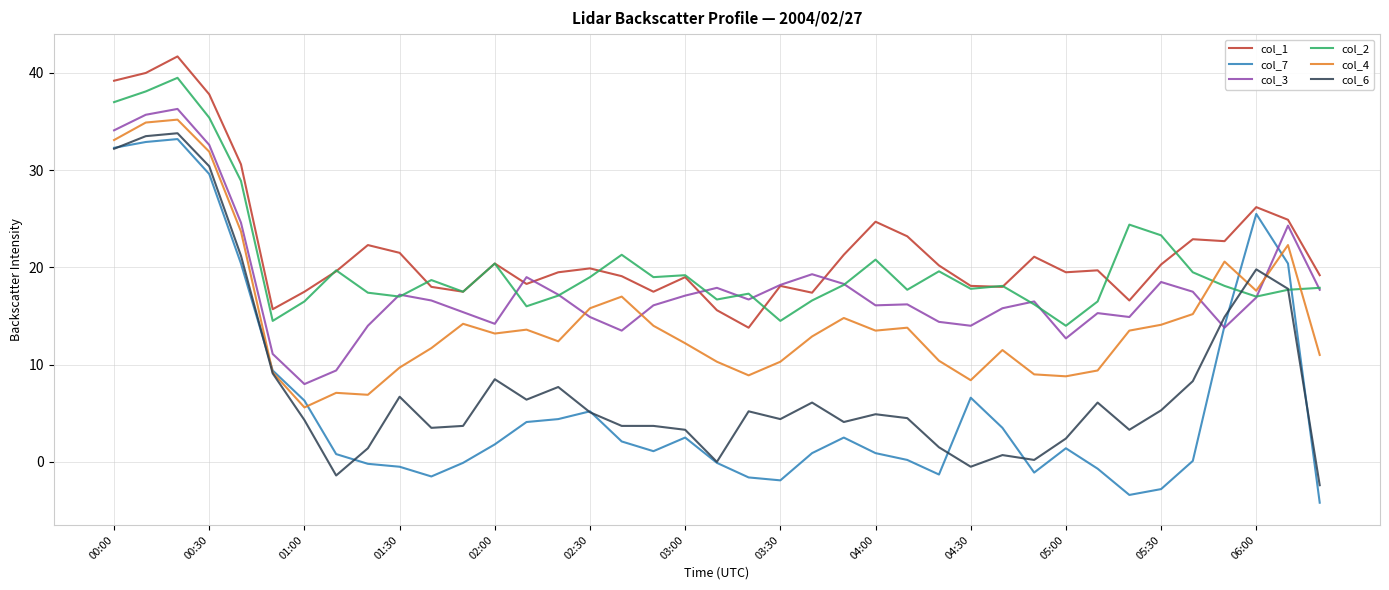

List the series in order of their peak value, highest first.

col_1, col_2, col_3, col_4, col_6, col_7